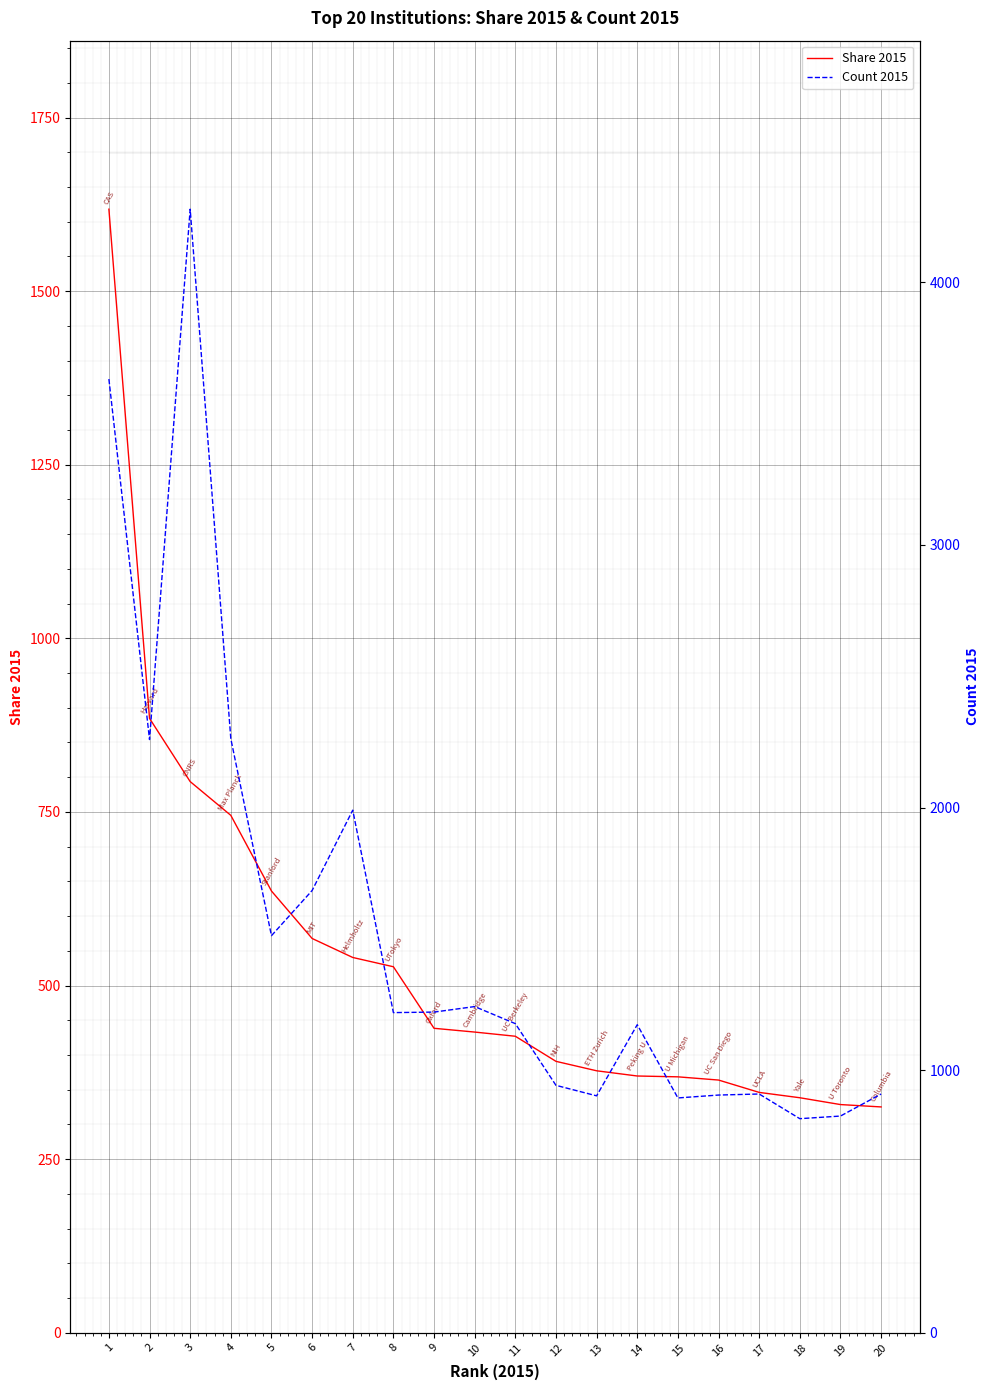

Between 12 and 14, which series saw the biggest shift?

Count 2015